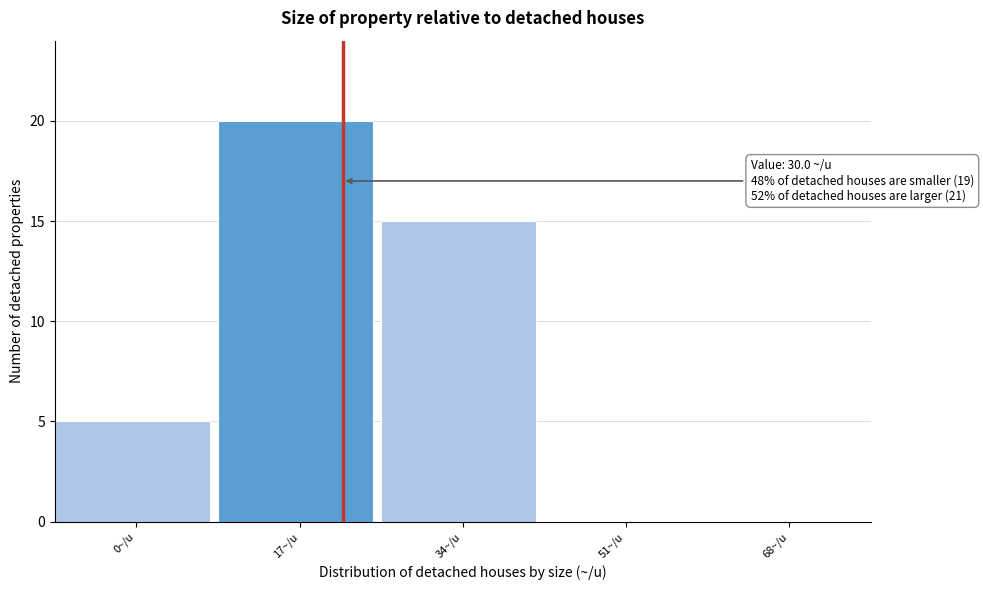

Reading left to right, what are all the values shown in this chart?

0~/u=5	17~/u=20	34~/u=15	51~/u=0	68~/u=0